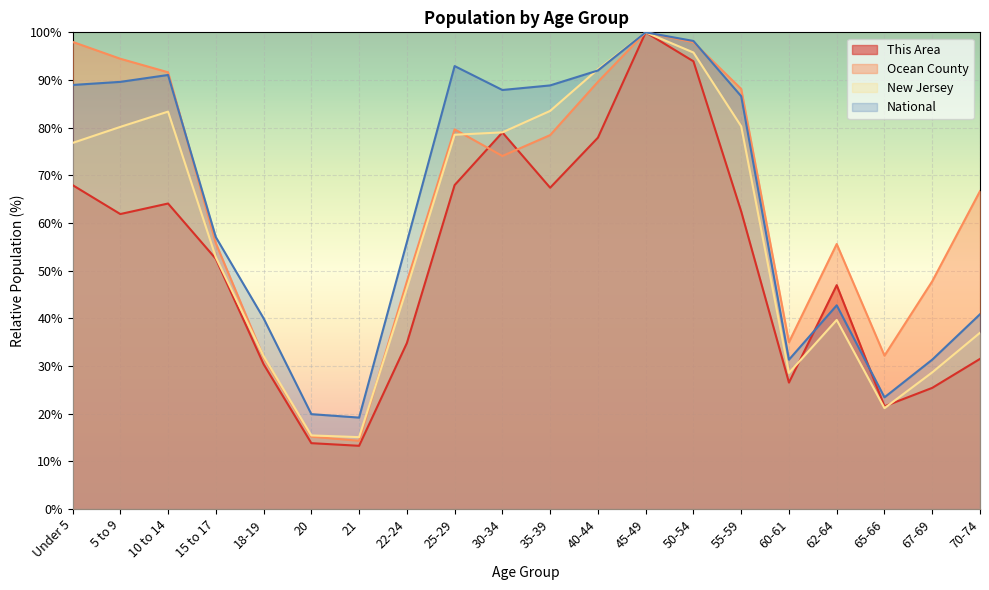

Reading right to left, list all the values displayed in this chart.

This Area: 70-74=31.5	67-69=25.4	65-66=21.5	62-64=47.0	60-61=26.5	55-59=62.4	50-54=93.9	45-49=100.0	40-44=77.9	35-39=67.4	30-34=79.0	25-29=68.0	22-24=34.8	21=13.3	20=13.8	18-19=30.4	15 to 17=52.5	10 to 14=64.1	5 to 9=61.9	Under 5=68.0
Ocean County: 70-74=66.7	67-69=47.8	65-66=32.2	62-64=55.6	60-61=35.0	55-59=88.1	50-54=97.9	45-49=100.0	40-44=89.6	35-39=78.4	30-34=74.1	25-29=79.6	22-24=47.7	21=14.3	20=15.2	18-19=31.8	15 to 17=55.8	10 to 14=91.6	5 to 9=94.5	Under 5=98.0
New Jersey: 70-74=37.0	67-69=28.7	65-66=21.2	62-64=39.7	60-61=28.5	55-59=80.3	50-54=95.8	45-49=100.0	40-44=92.3	35-39=83.5	30-34=79.0	25-29=78.5	22-24=46.3	21=15.1	20=15.4	18-19=32.1	15 to 17=52.8	10 to 14=83.4	5 to 9=80.2	Under 5=76.8
National: 70-74=40.9	67-69=31.3	65-66=23.4	62-64=42.7	60-61=31.3	55-59=86.6	50-54=98.2	45-49=100.0	40-44=92.0	35-39=88.9	30-34=87.9	25-29=92.9	22-24=56.0	21=19.2	20=19.9	18-19=40.0	15 to 17=57.0	10 to 14=91.1	5 to 9=89.6	Under 5=89.0